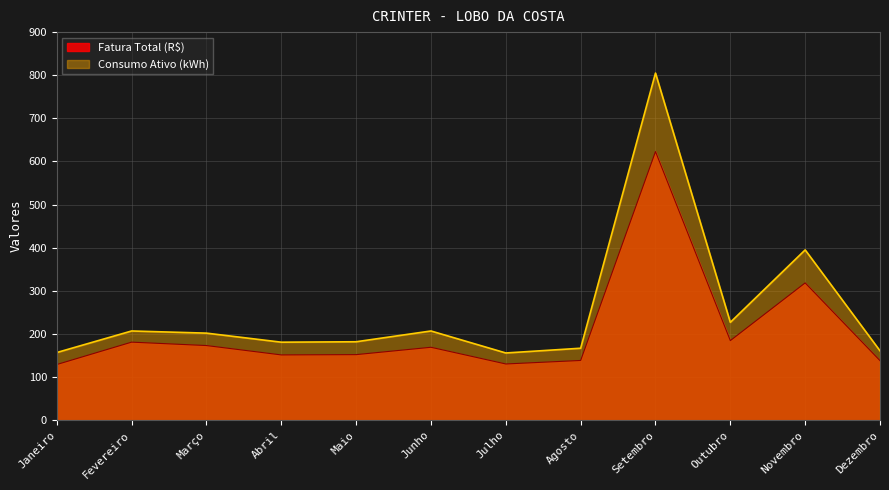

What position from the right is Fevereiro?

11